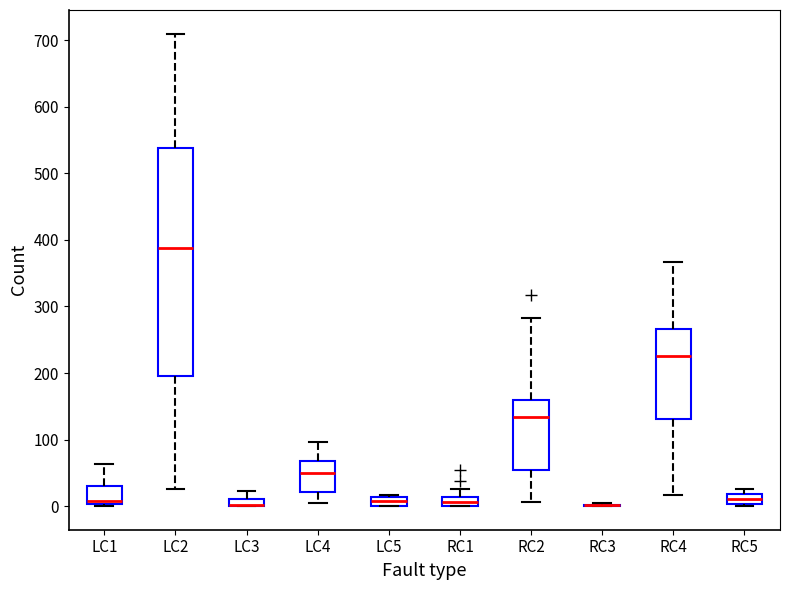

Comparing the boxes themselves (not the whiskers), which one is the tallest?

LC2